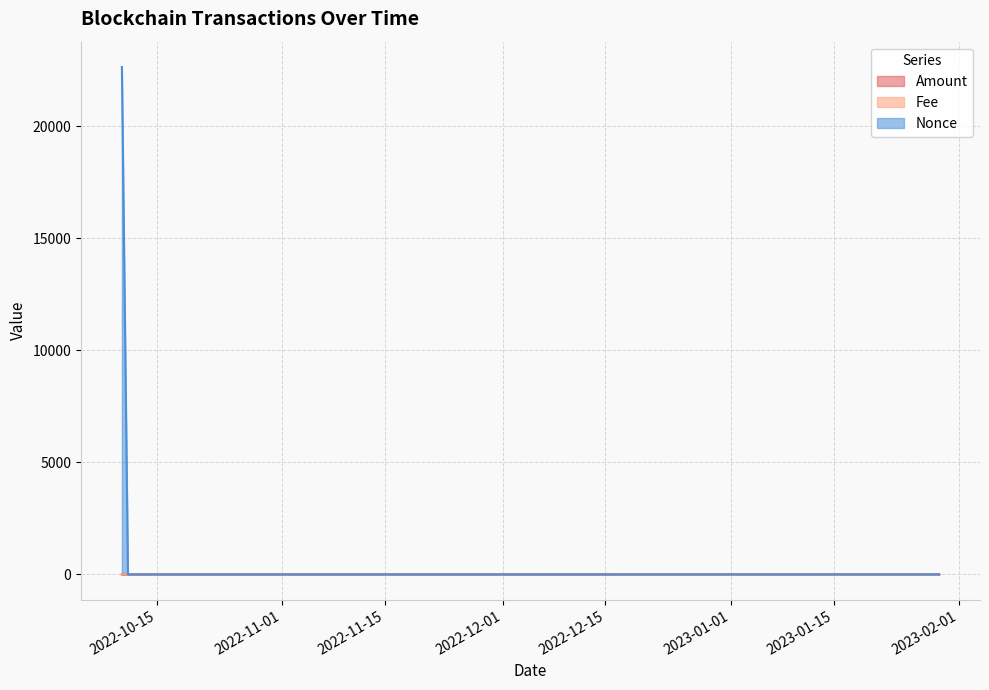

Which series has the largest total across all categories?

Nonce